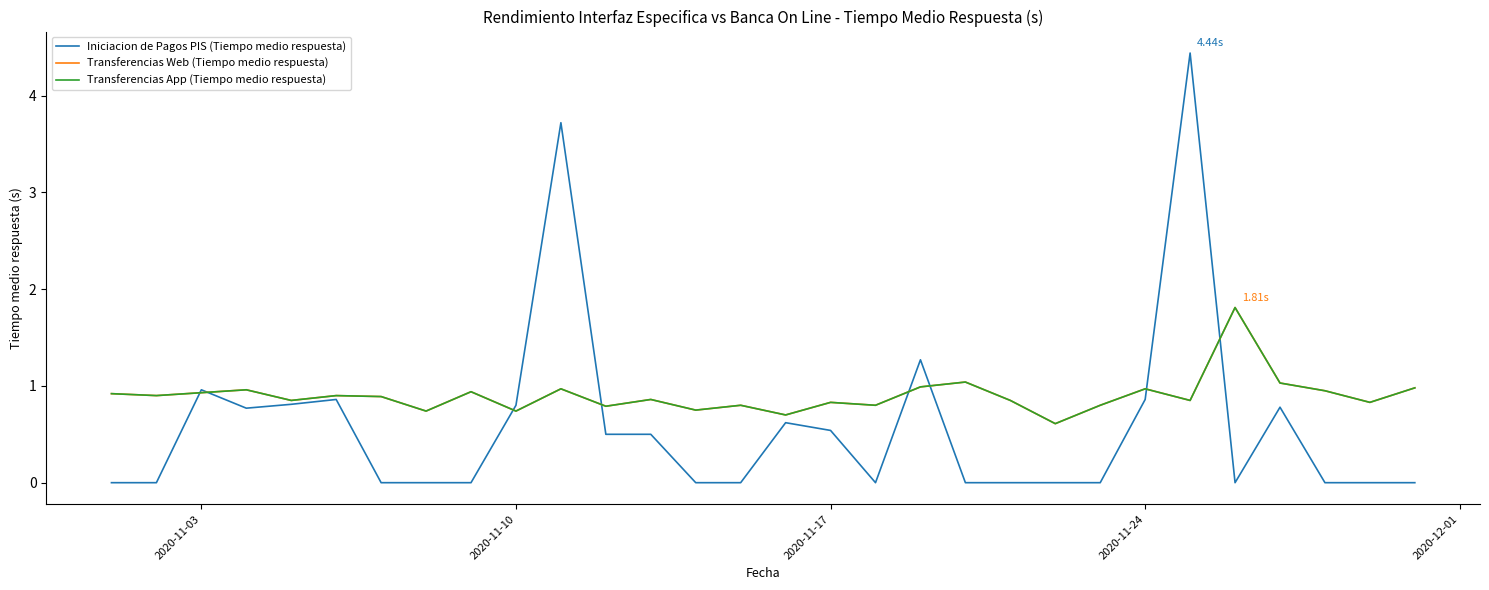

Does the chart display data point markers on the line(s)?

No